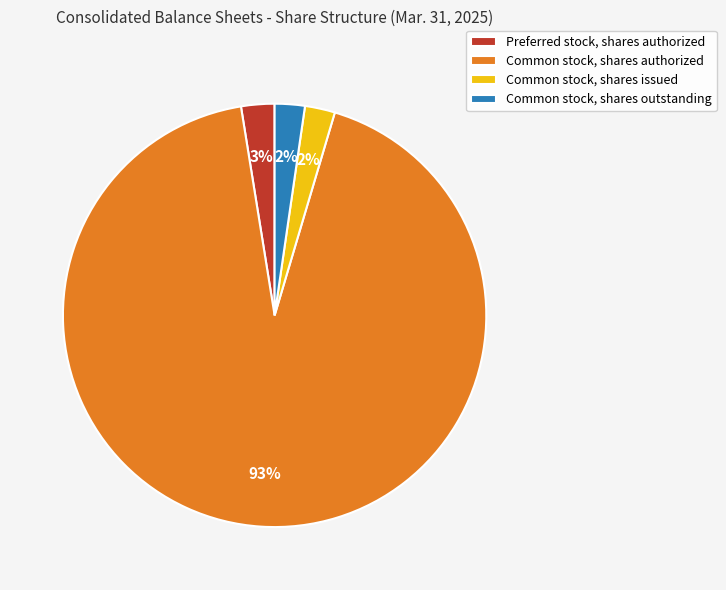

How many segments does this pie chart have?

4